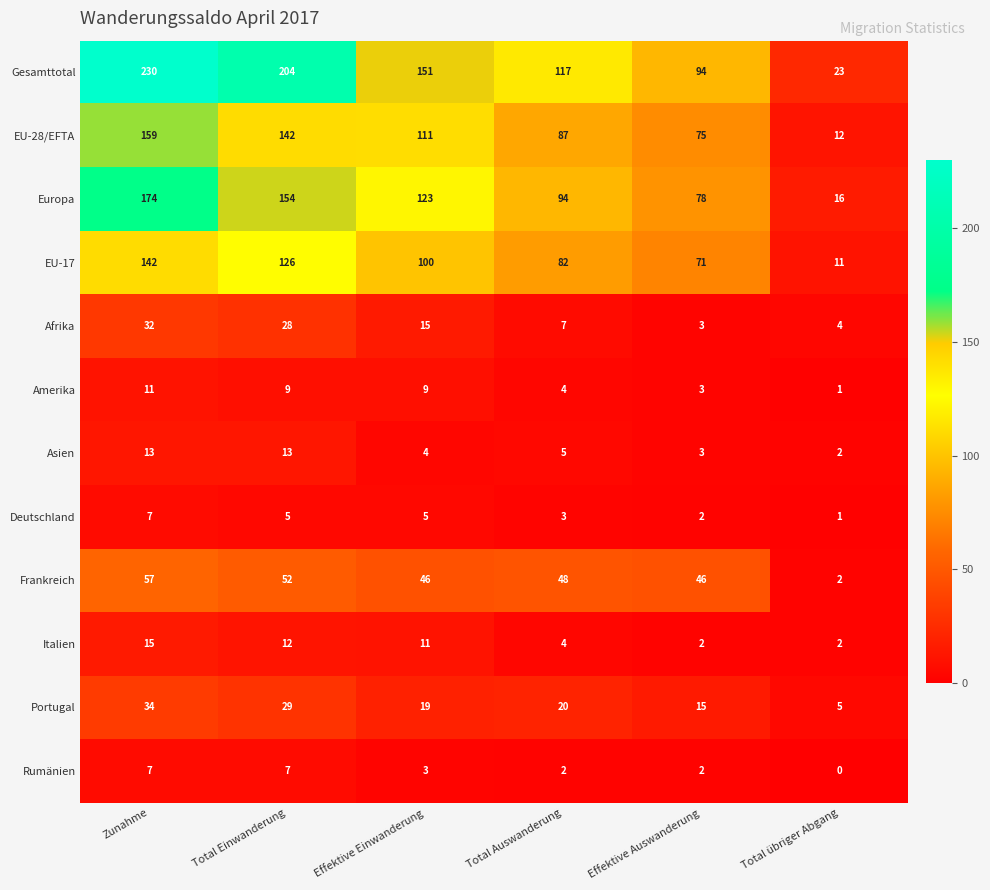

Where is Portugal nearest to the value 19?

Effektive Einwanderung